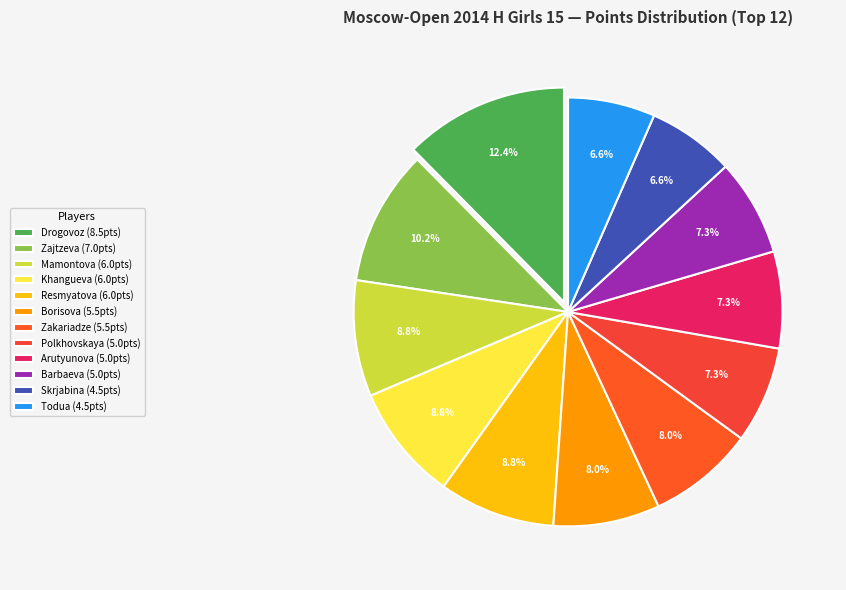

How many segments does this pie chart have?

12